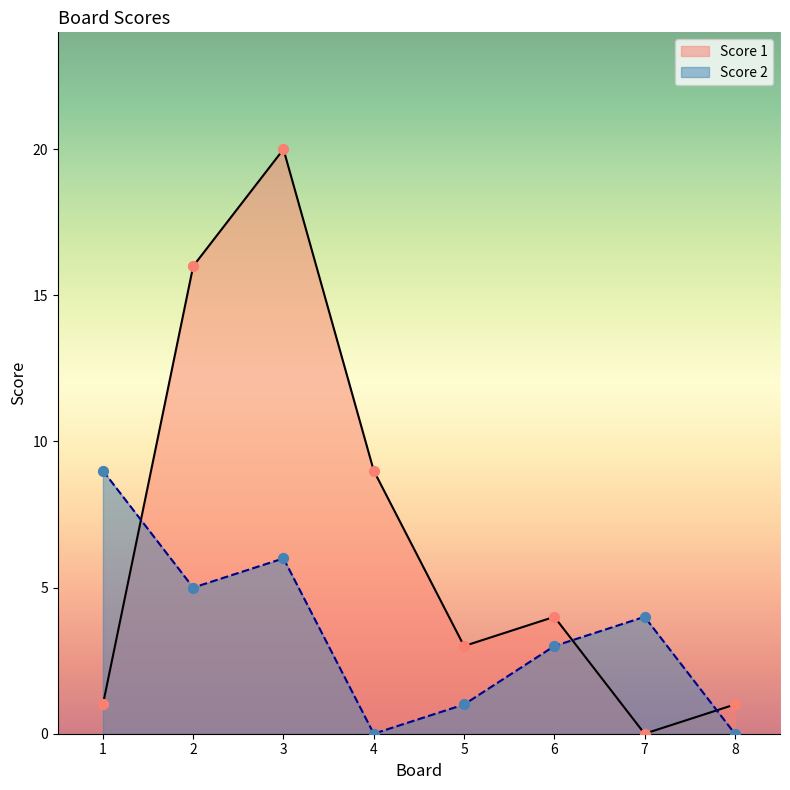

Which series contains the lowest Y value?

Score 1